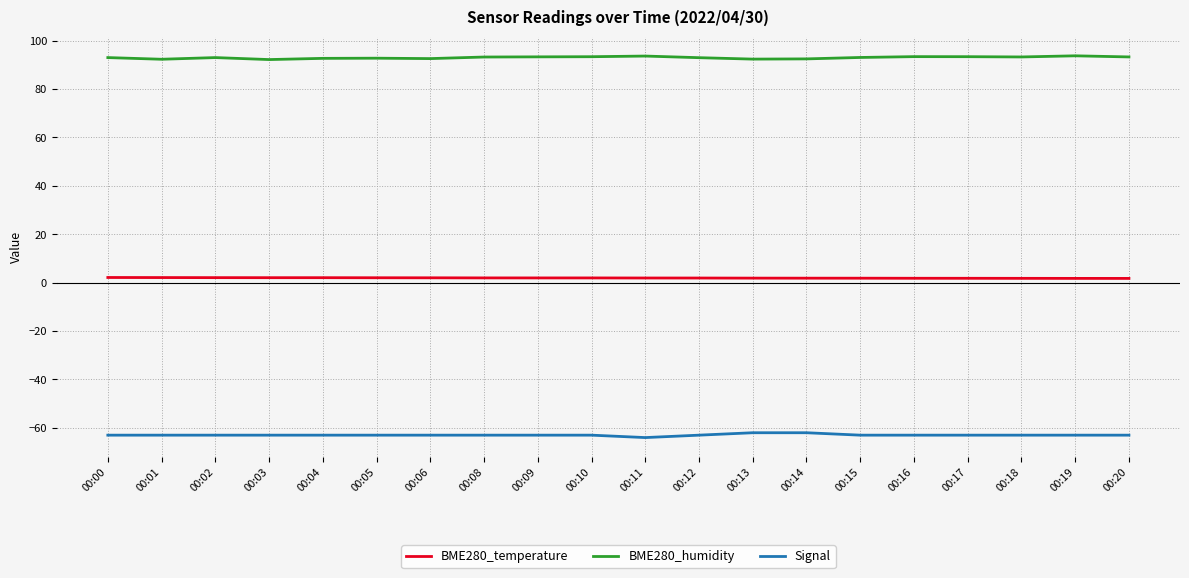

Which series has the largest total across all categories?

BME280_humidity